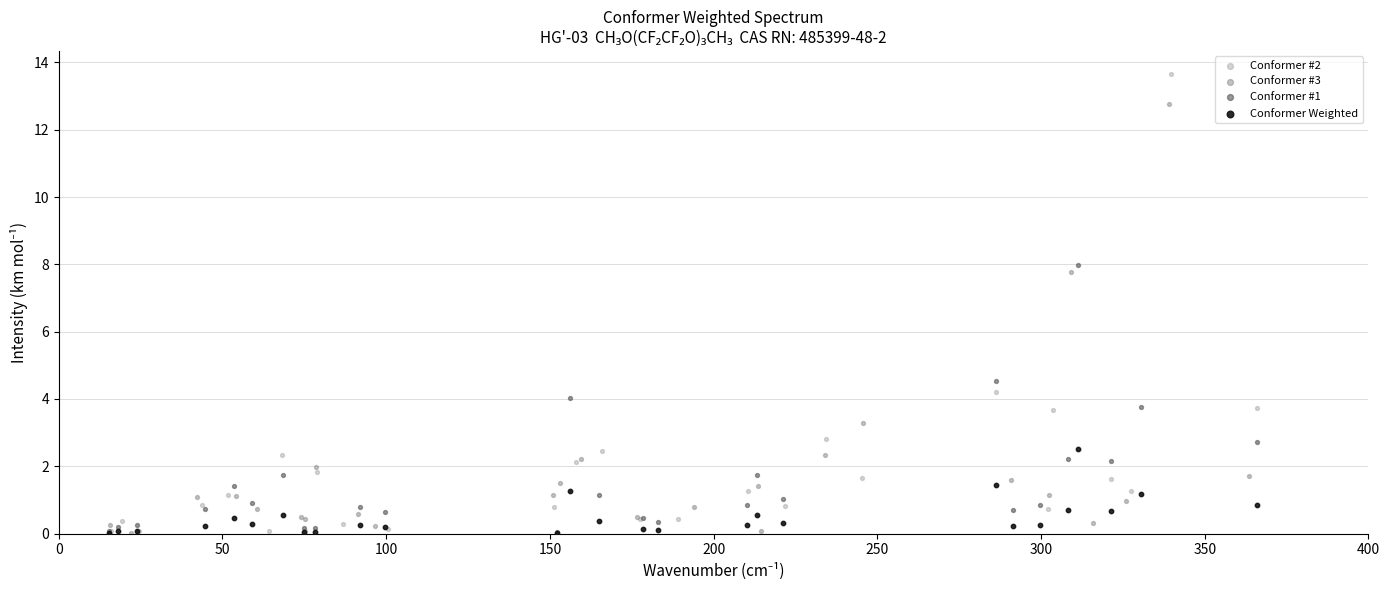

Which series has the widest spread of Y values?

Conformer #2